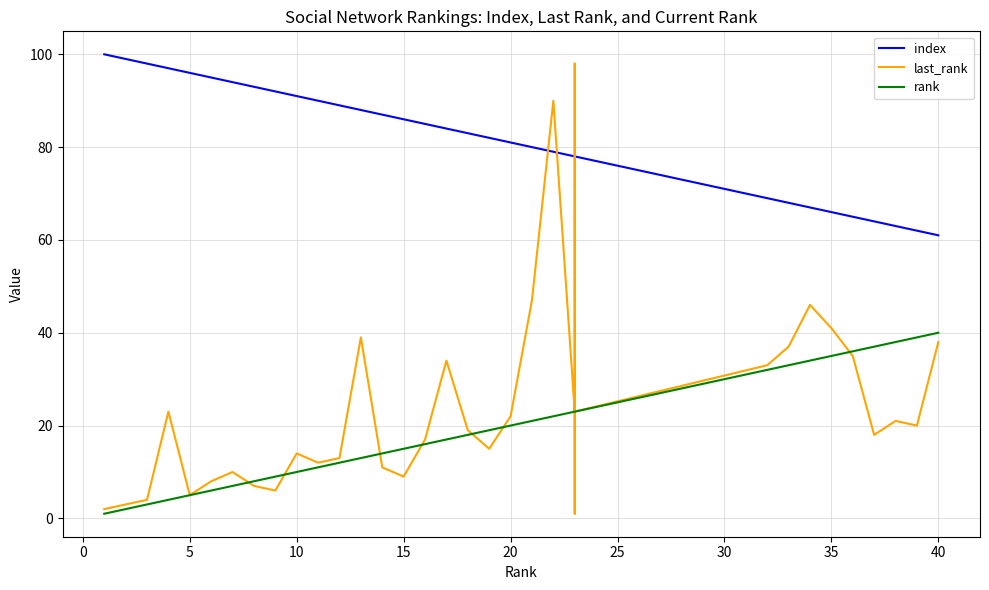

How many data points in last_rank are above 22?

19